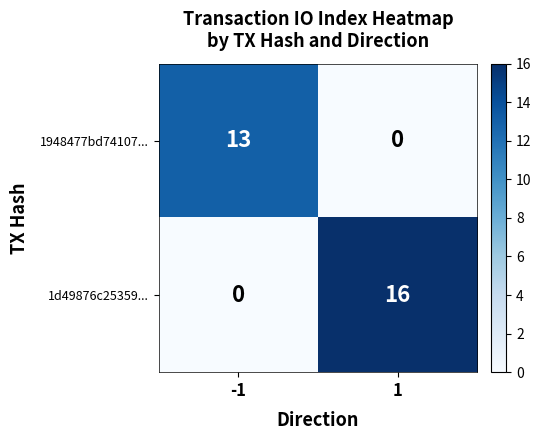

What is the total value across all series at 1?

16